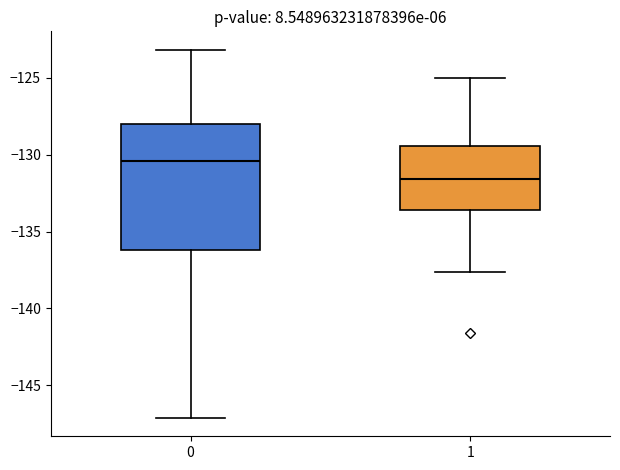

Where is the upper edge of the box at x = 1 on the y-axis? The values are not printed on the chart, so give them approximately, as read against the axis.

-129.5